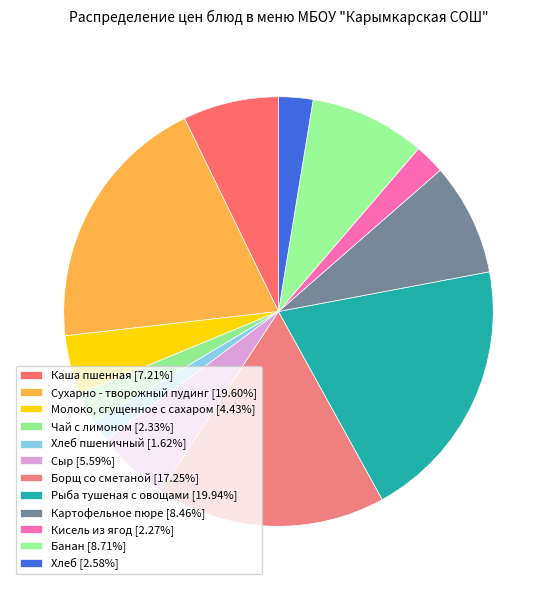

How many segments does this pie chart have?

12